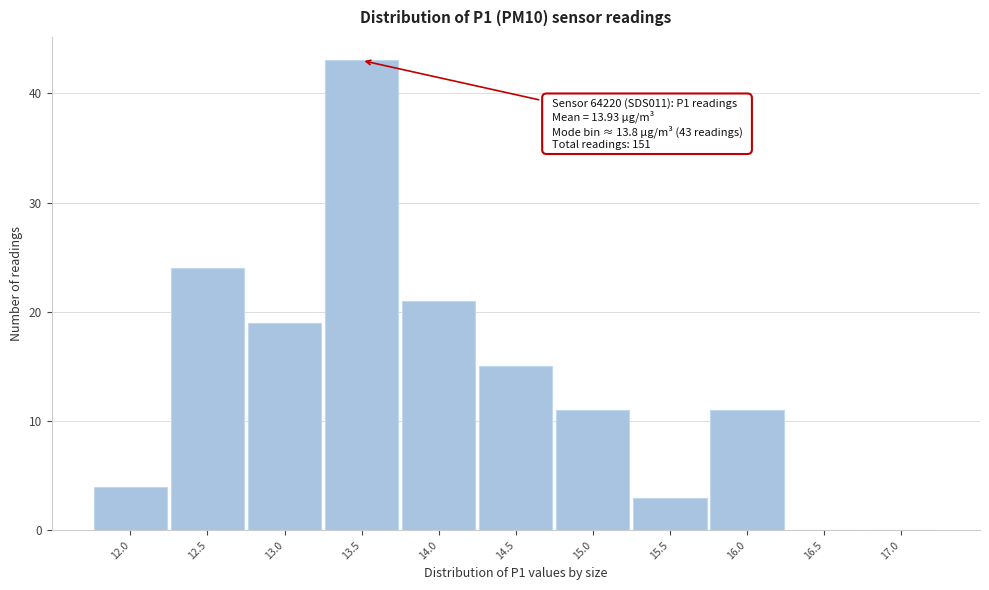

Reading left to right, list all the values displayed in this chart.

12.0=4	12.5=24	13.0=19	13.5=43	14.0=21	14.5=15	15.0=11	15.5=3	16.0=11	16.5=0	17.0=0